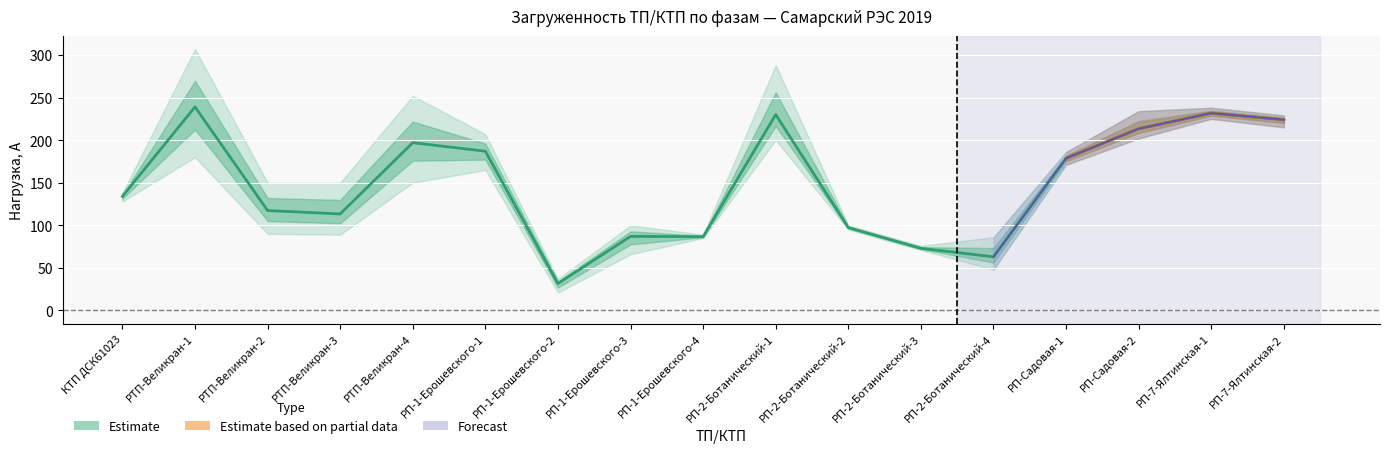

What is the label of the 12th point from the right?

РП-1-Ерошевского-1